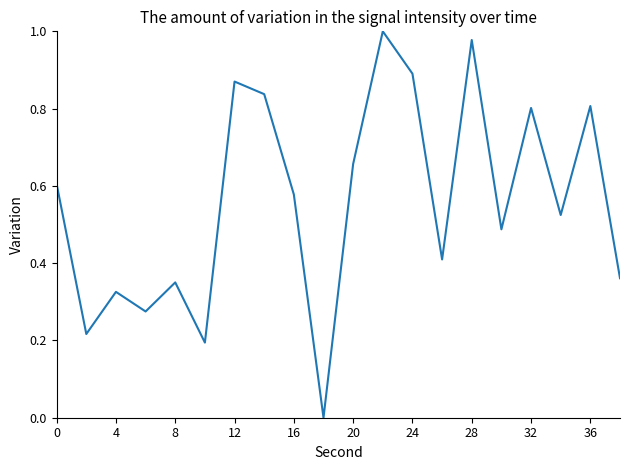

How many lines are shown in the chart?

1